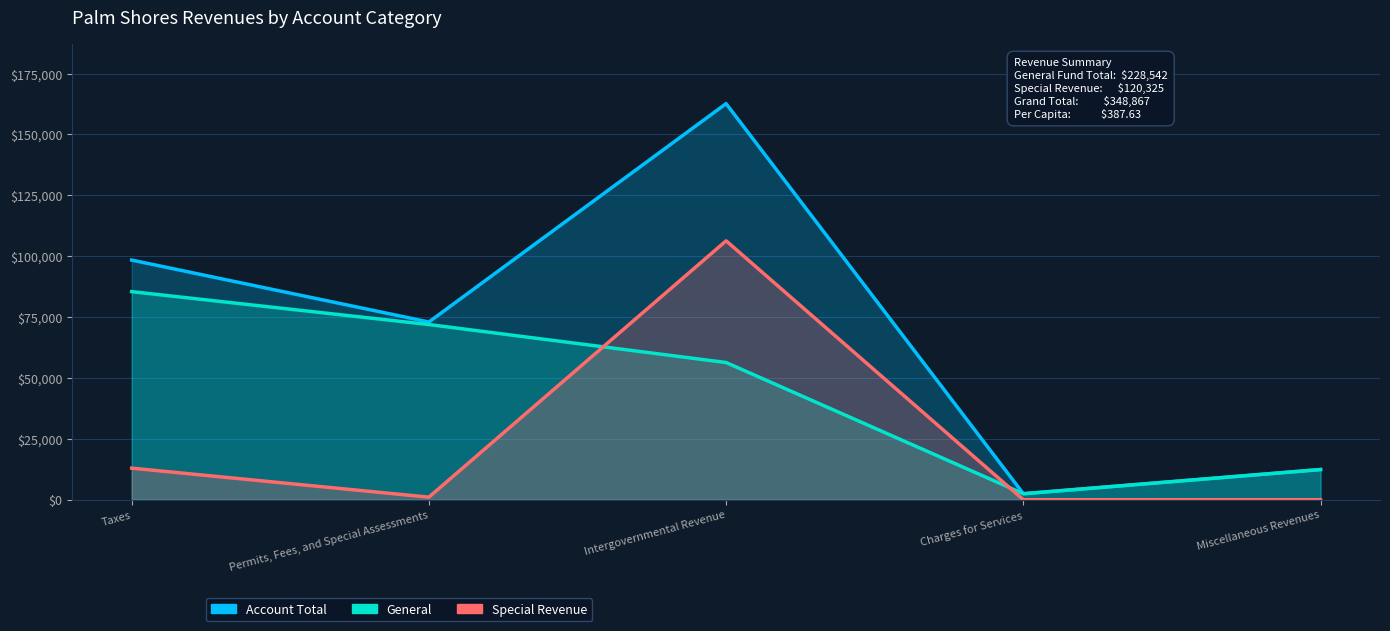

At Intergovernmental Revenue, list the series in order from largest to smallest.

Account Total, Special Revenue, General